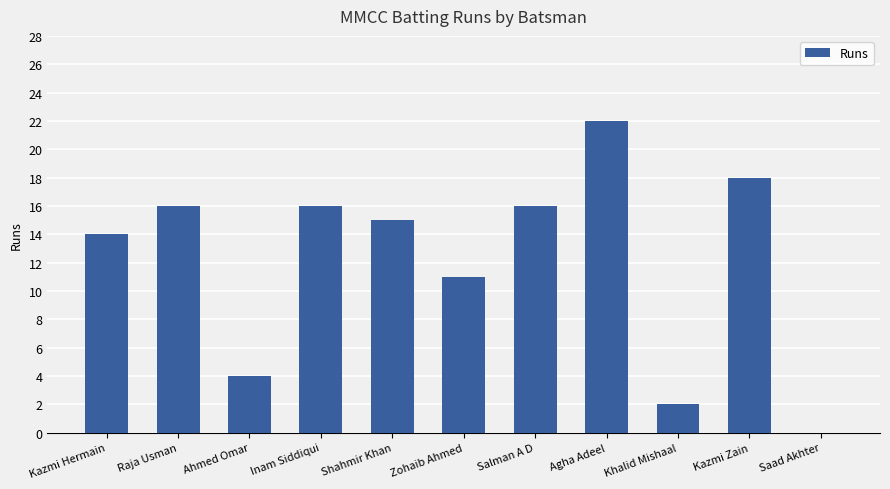

What value does the data have at Ahmed Omar, to the nearest 5?

5